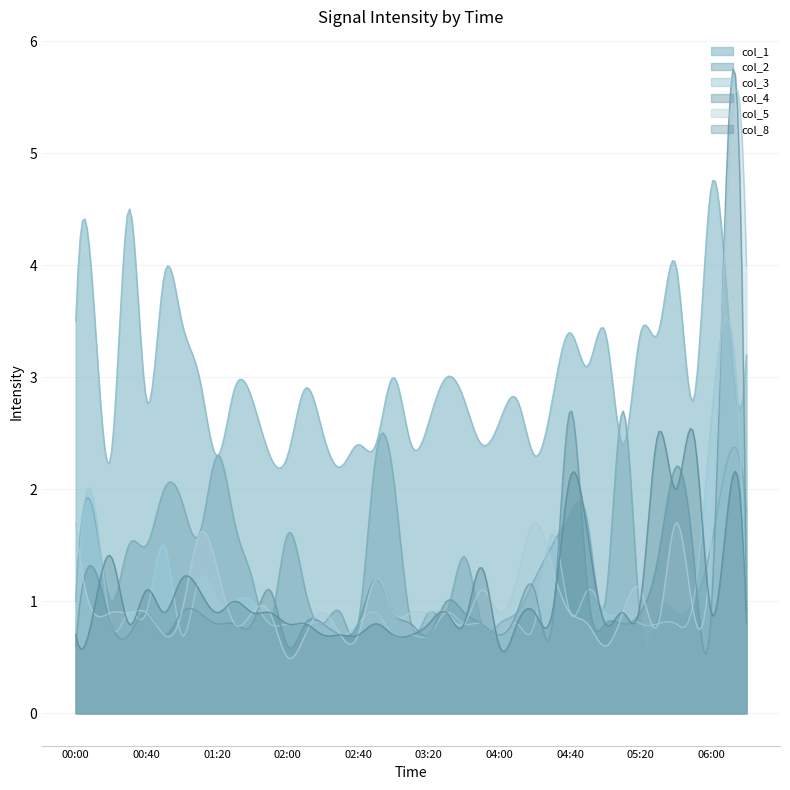

Which series has the largest total across all categories?

col_1